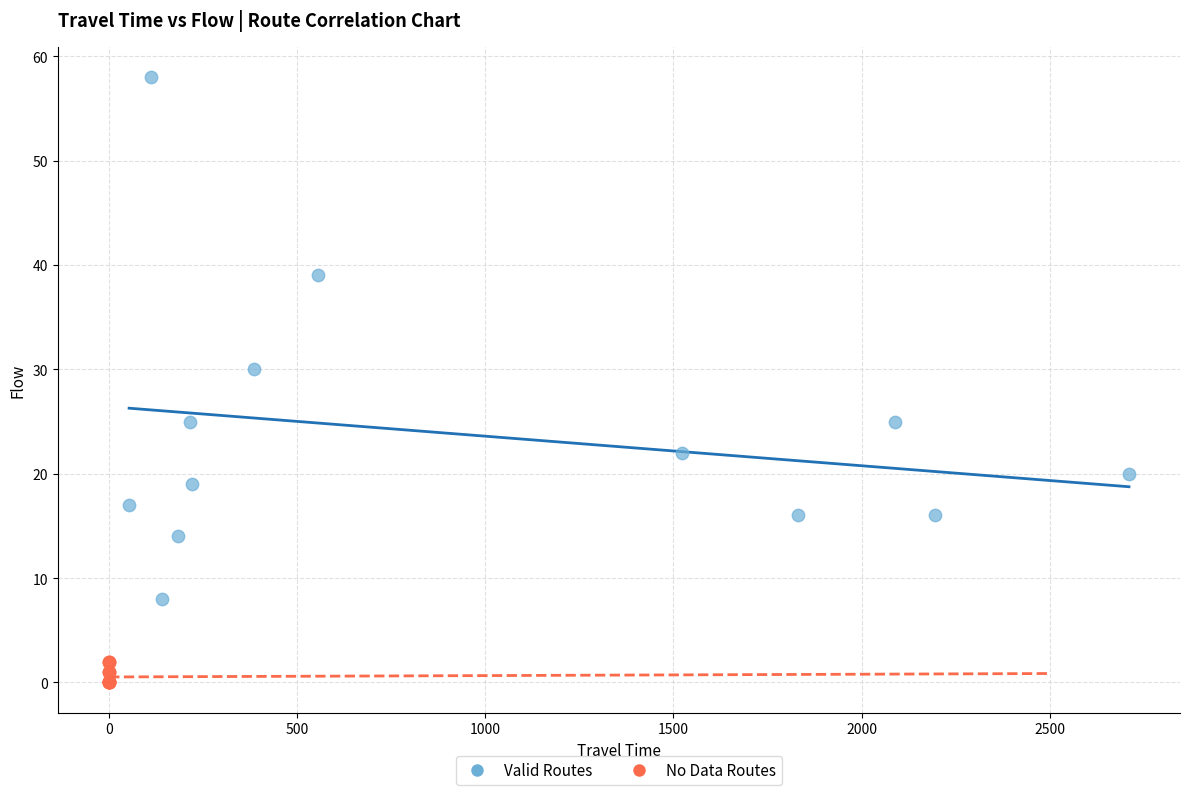

What are all the series names shown in the legend?

Valid Routes, No Data Routes